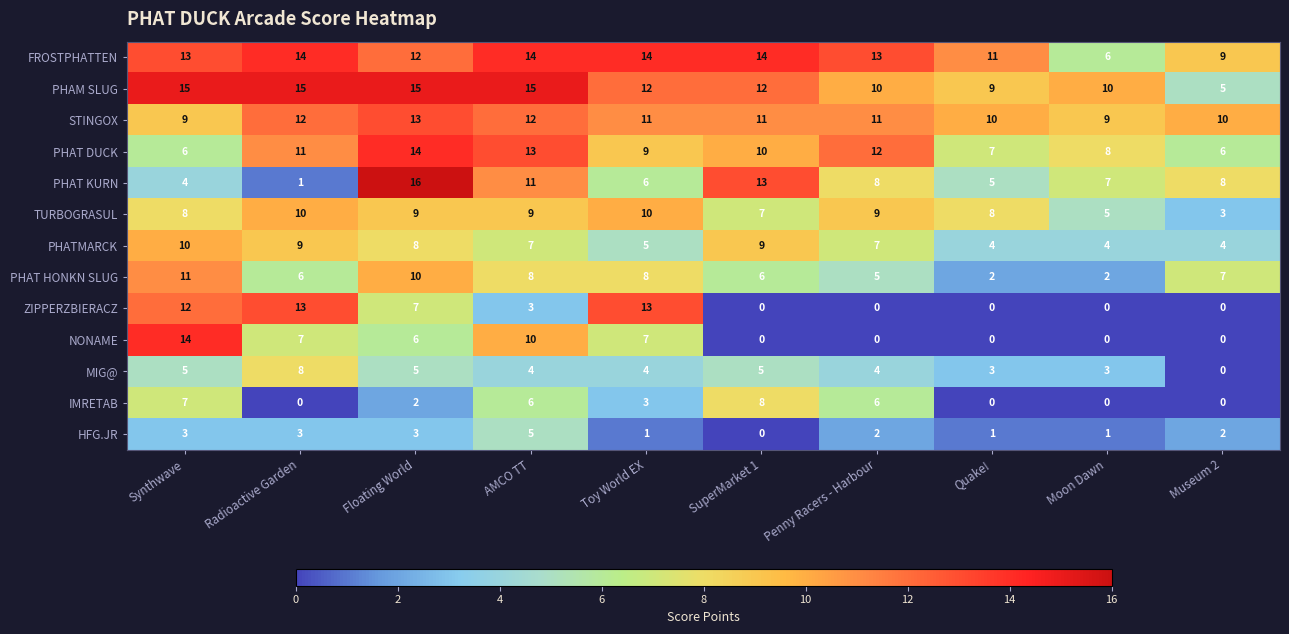

Which series has the largest total across all categories?

FROSTPHATTEN